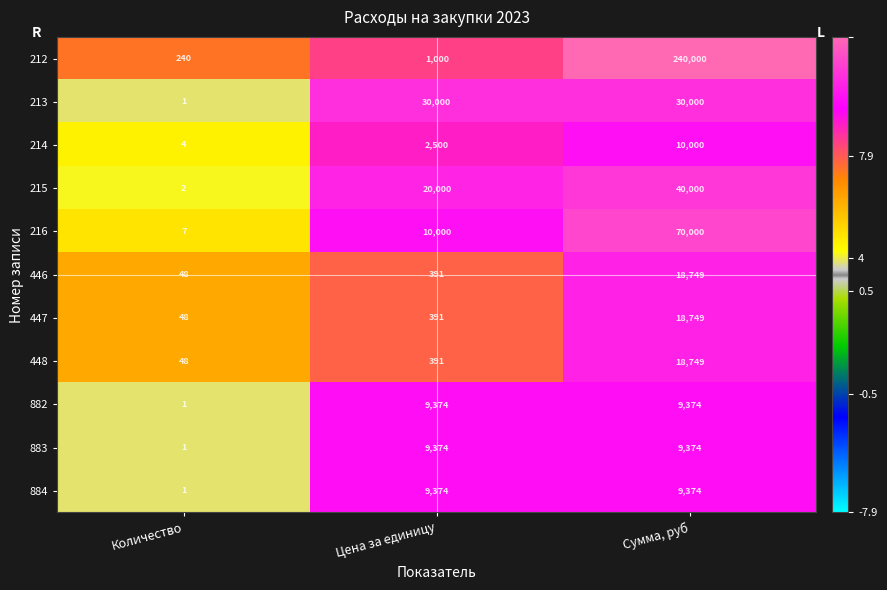

Which series has the largest total across all categories?

212